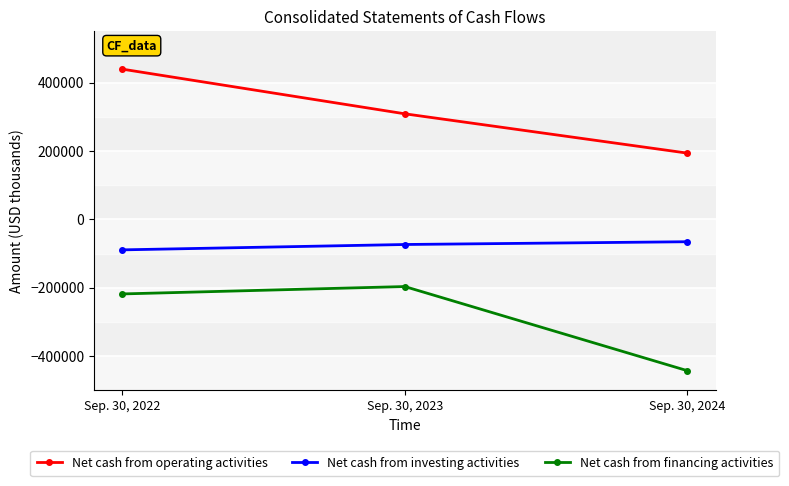

What is the difference between the highest and lowest values at Sep. 30, 2024?

636016